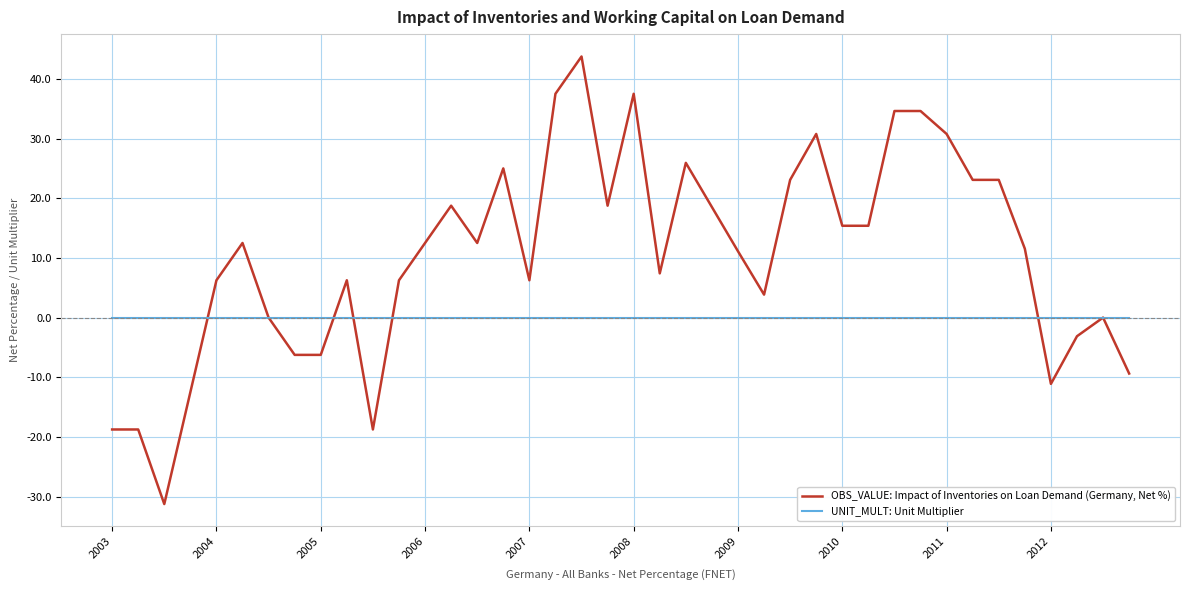

What is the maximum value for OBS_VALUE: Impact of Inventories on Loan Demand (Germany, Net %)?

43.8